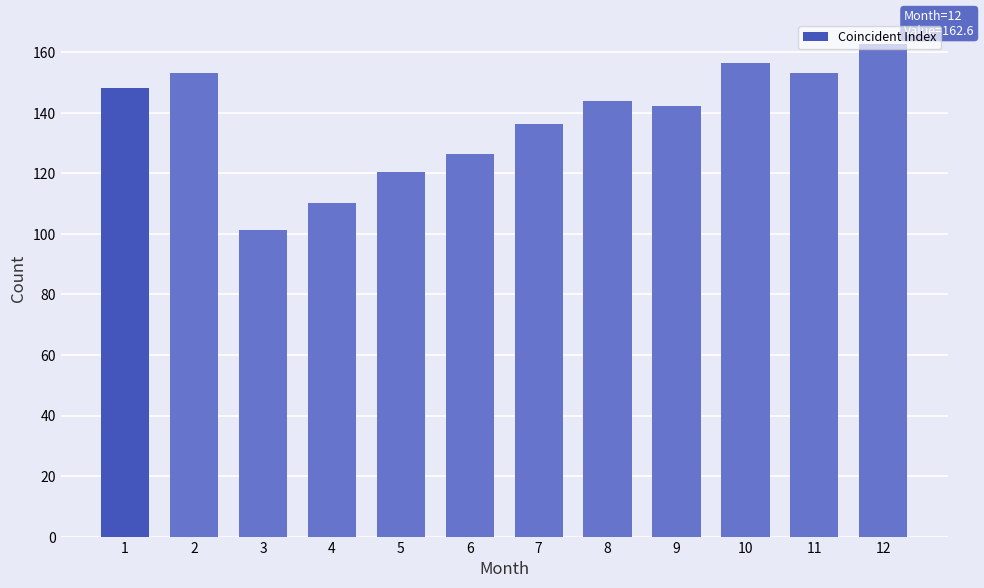

How many data points are above 143?

6